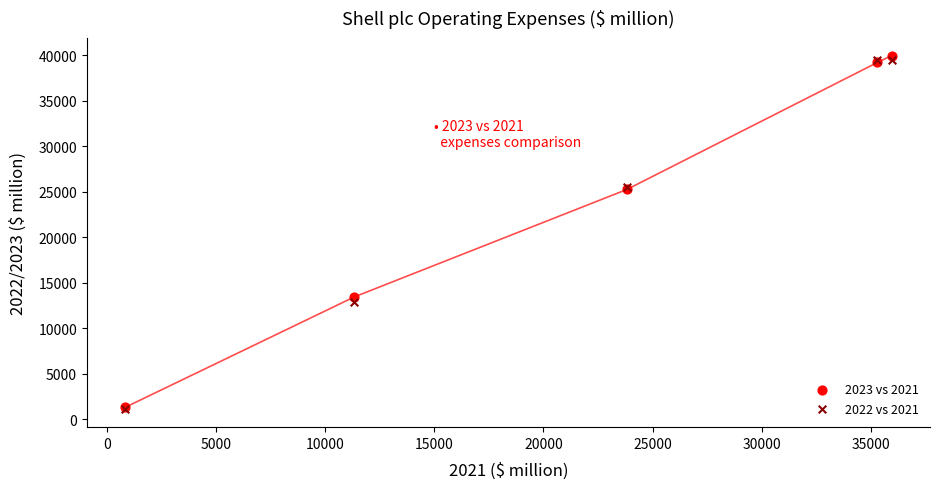

What are all the series names shown in the legend?

2023 vs 2021, 2022 vs 2021